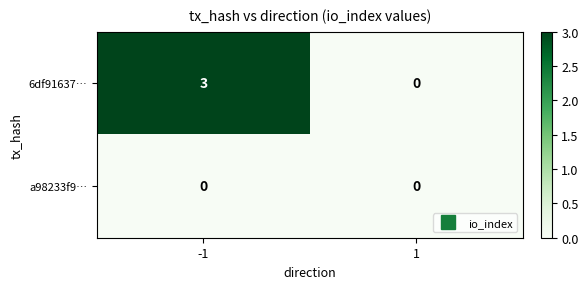

List the labels in order of 6df91637… value, smallest first.

1, -1